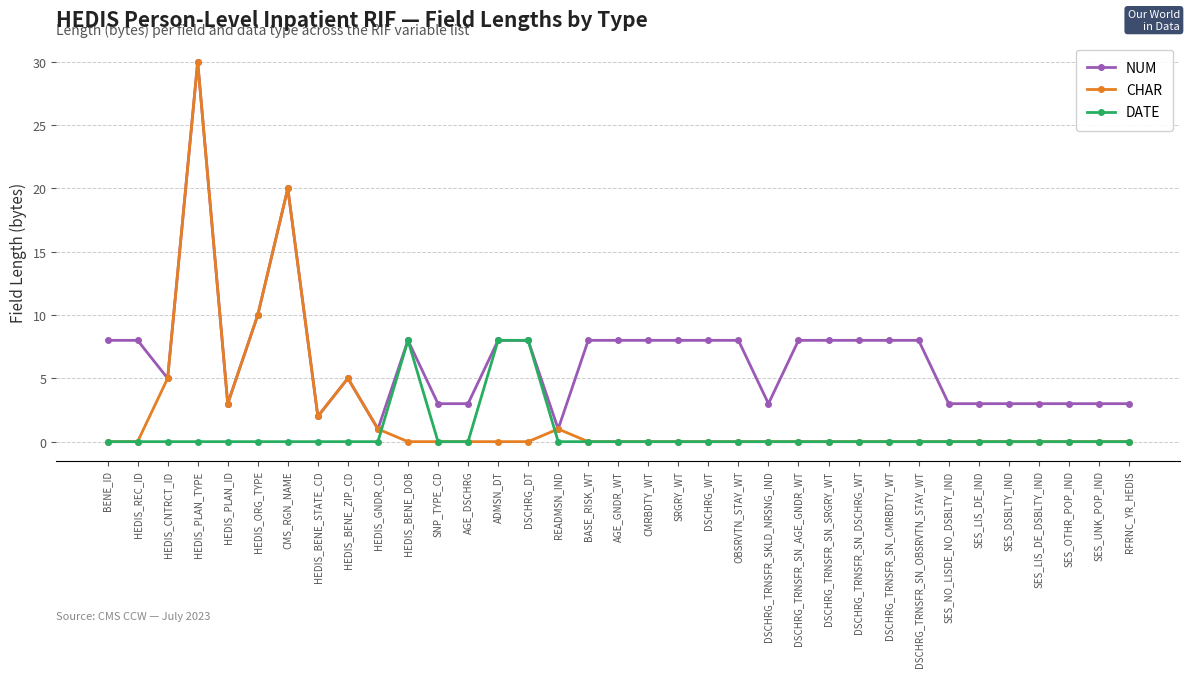

Is it true that CHAR equals 0 at DSCHRG_TRNSFR_SN_AGE_GNDR_WT?

True